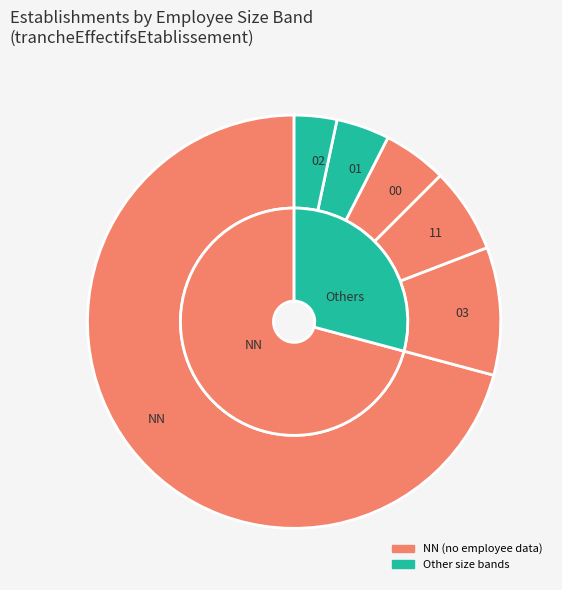

Is NN the majority of the pie?

Yes